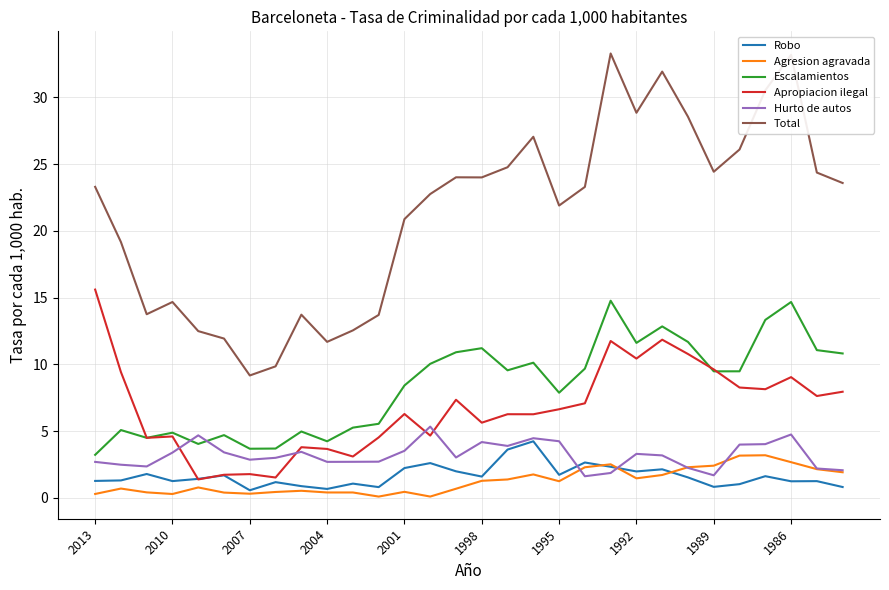

What is the greatest value displayed?

33.3